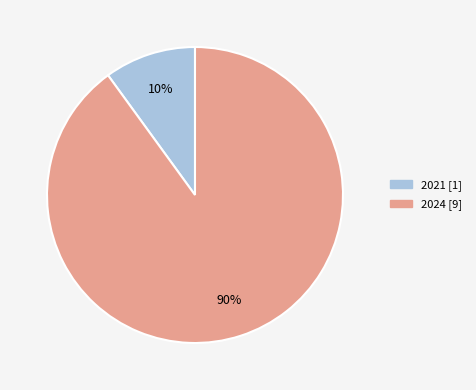

Is 2024 the majority of the pie?

Yes